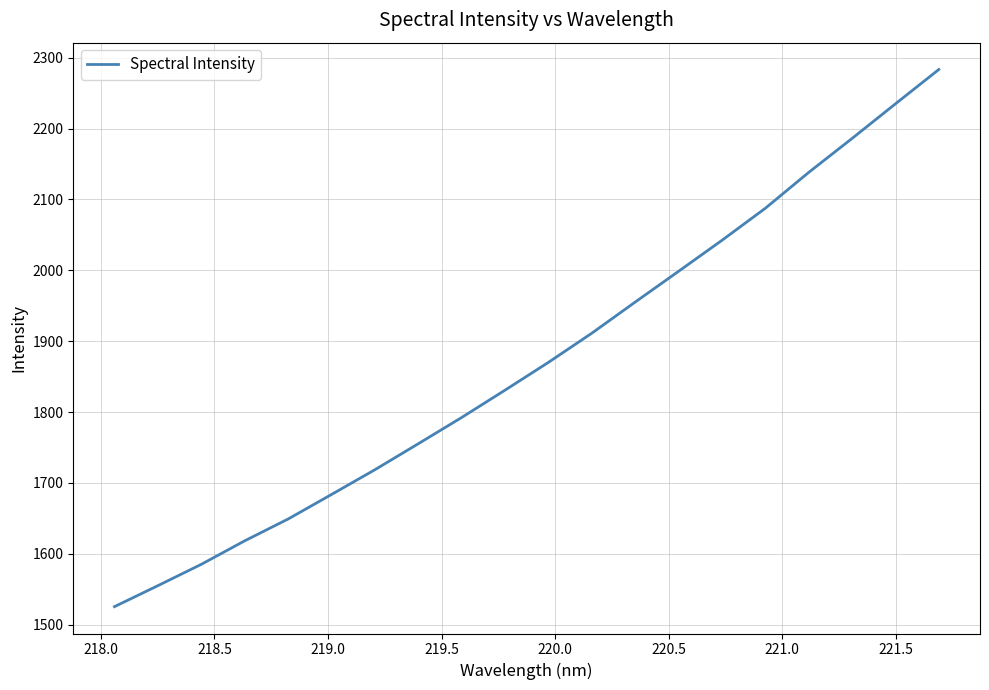

What is the difference between the maximum and minimum values?

757.8